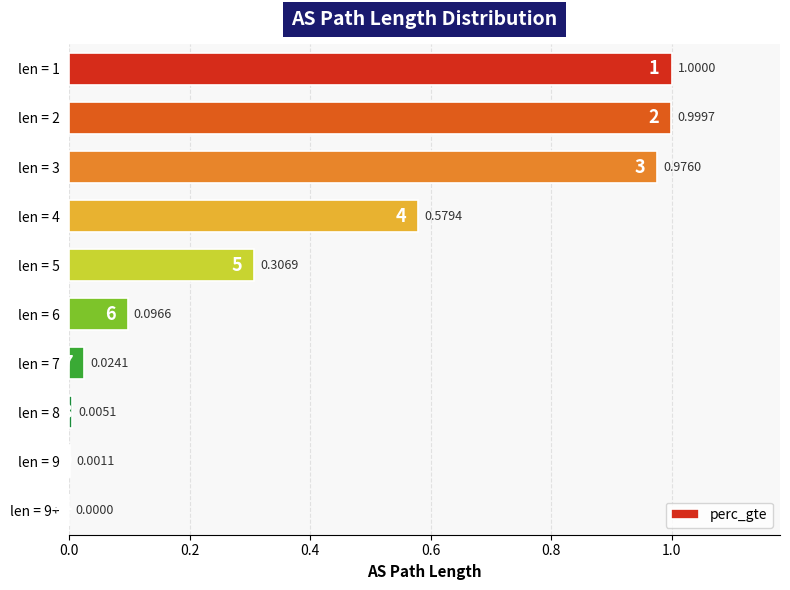

Where is the data nearest to the value 0?

len = 9+